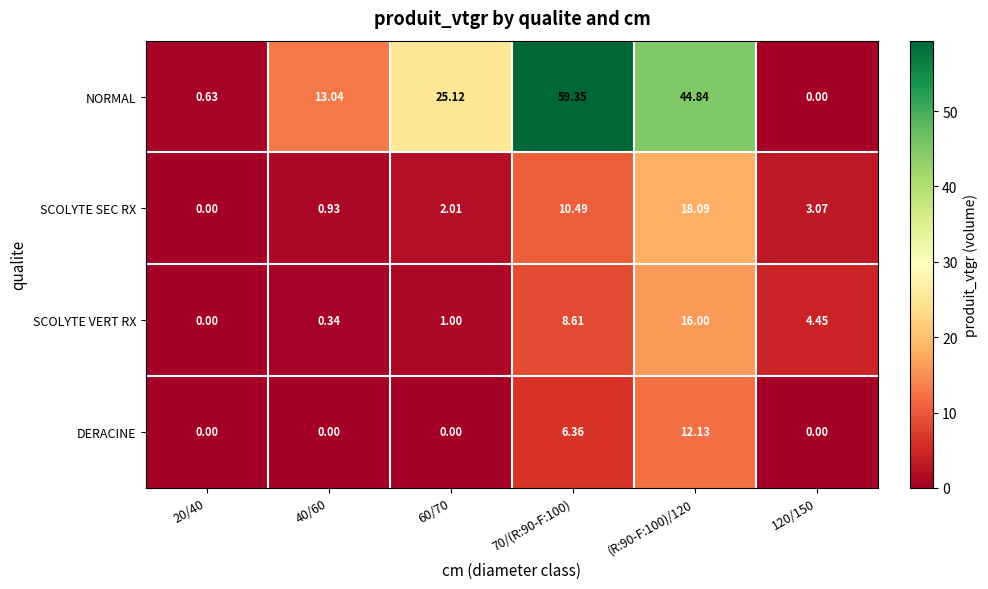

List the series in order of their peak value, lowest first.

DERACINE, SCOLYTE VERT RX, SCOLYTE SEC RX, NORMAL